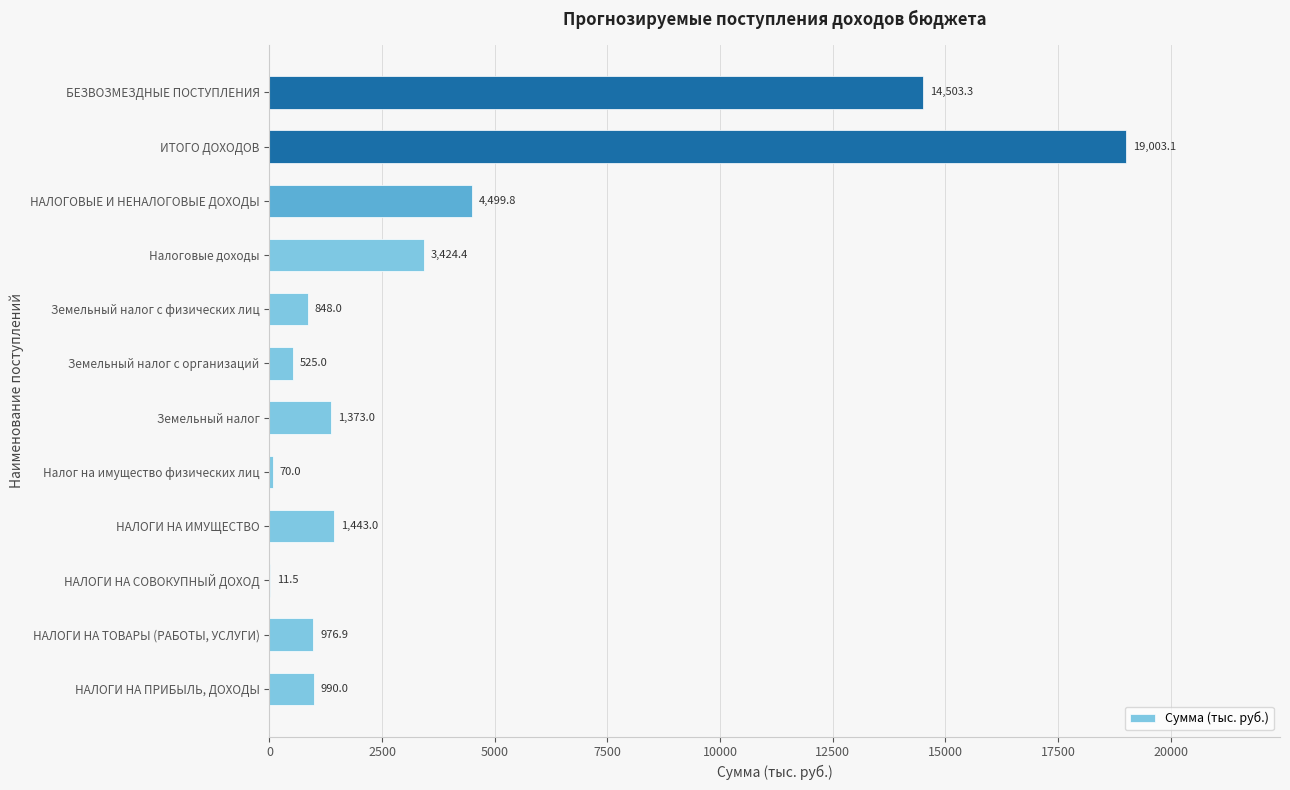

What is the average value?

3972.3